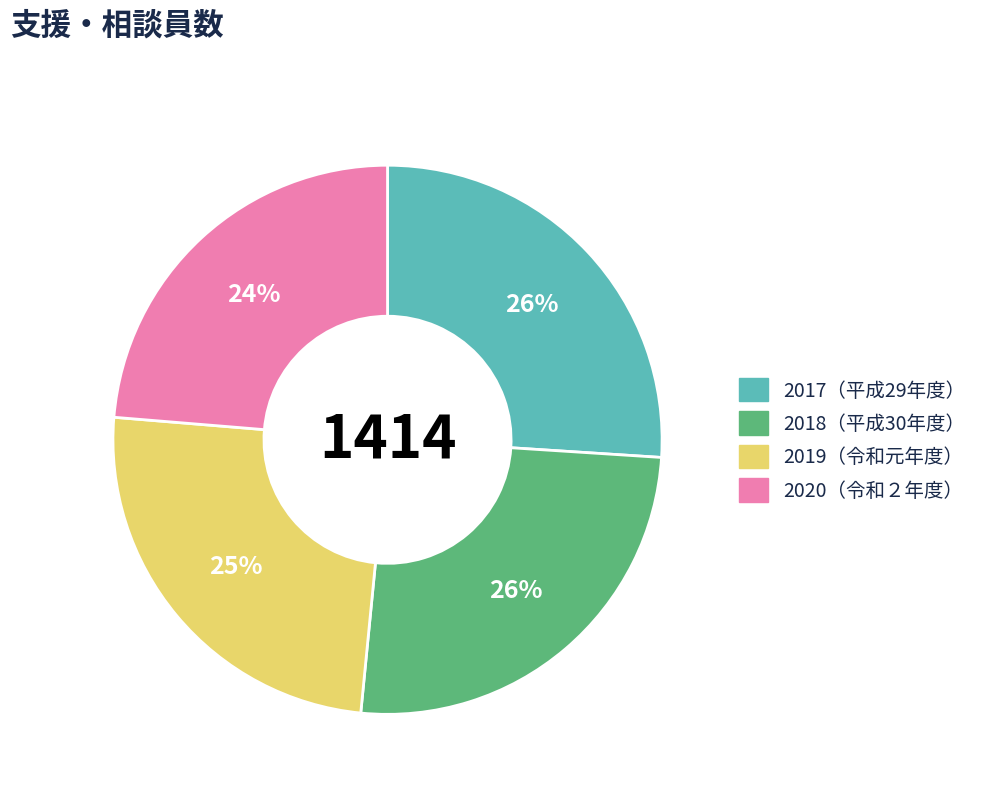

To the nearest percent, what is the difference between the largest and smallest slice percentages?

2%